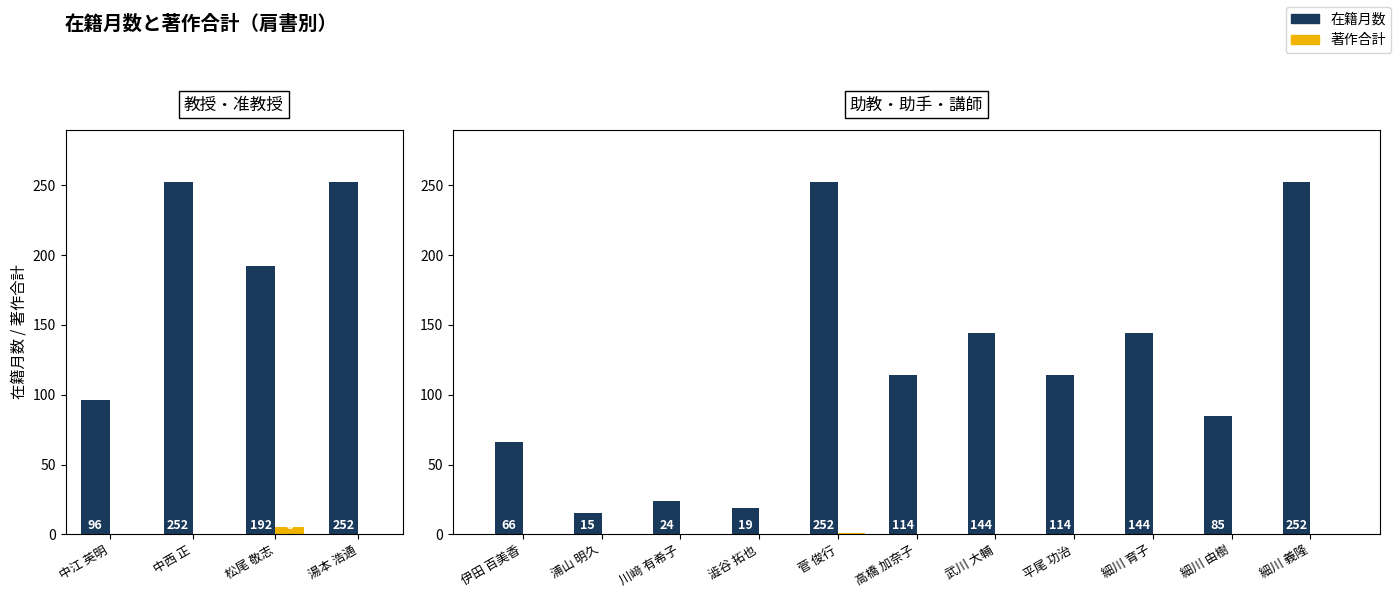

What is the spread (max minus min) of values at 高橋 加奈子?

114